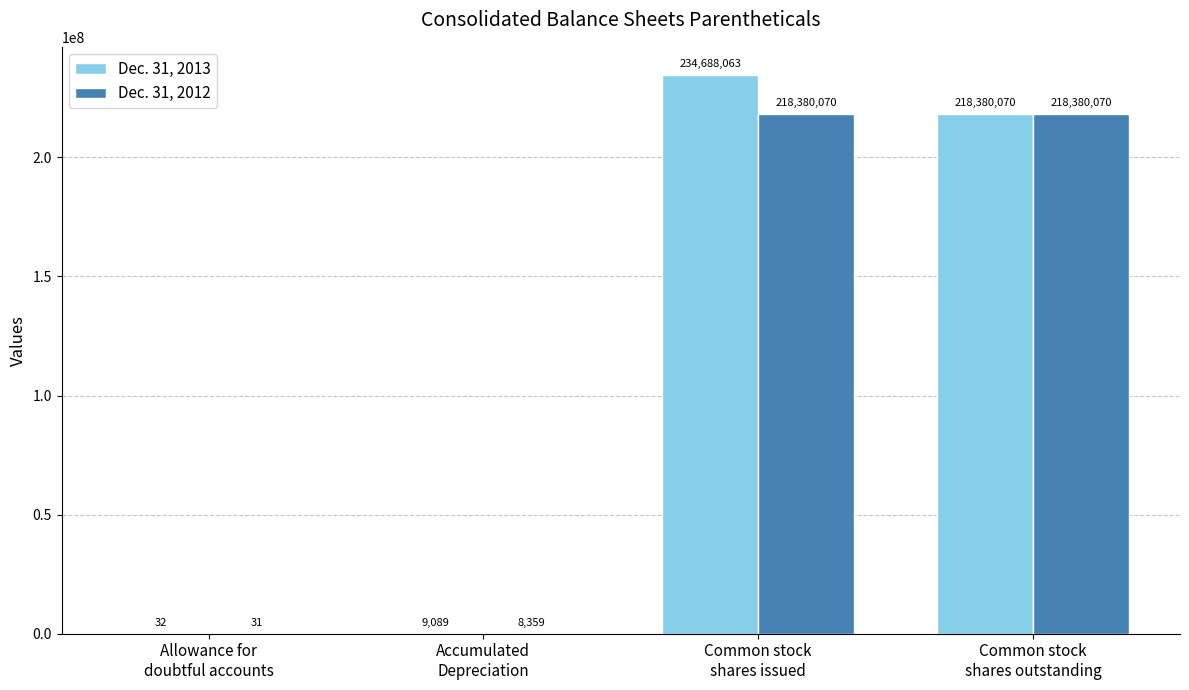

Which series has the largest total across all categories?

Dec. 31, 2013